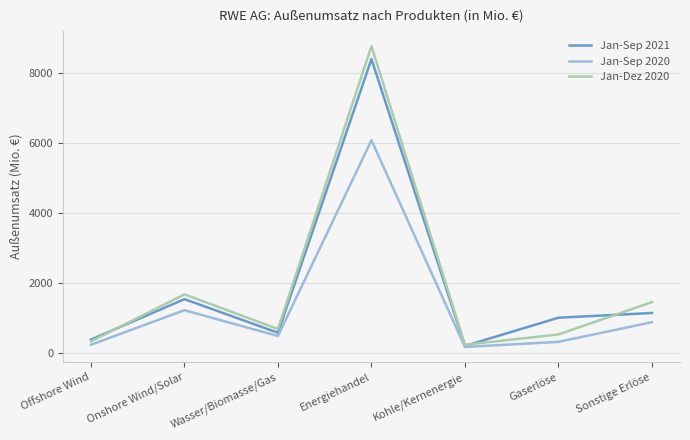

Where is Jan-Sep 2020 nearest to the value 3127?

Onshore Wind/Solar